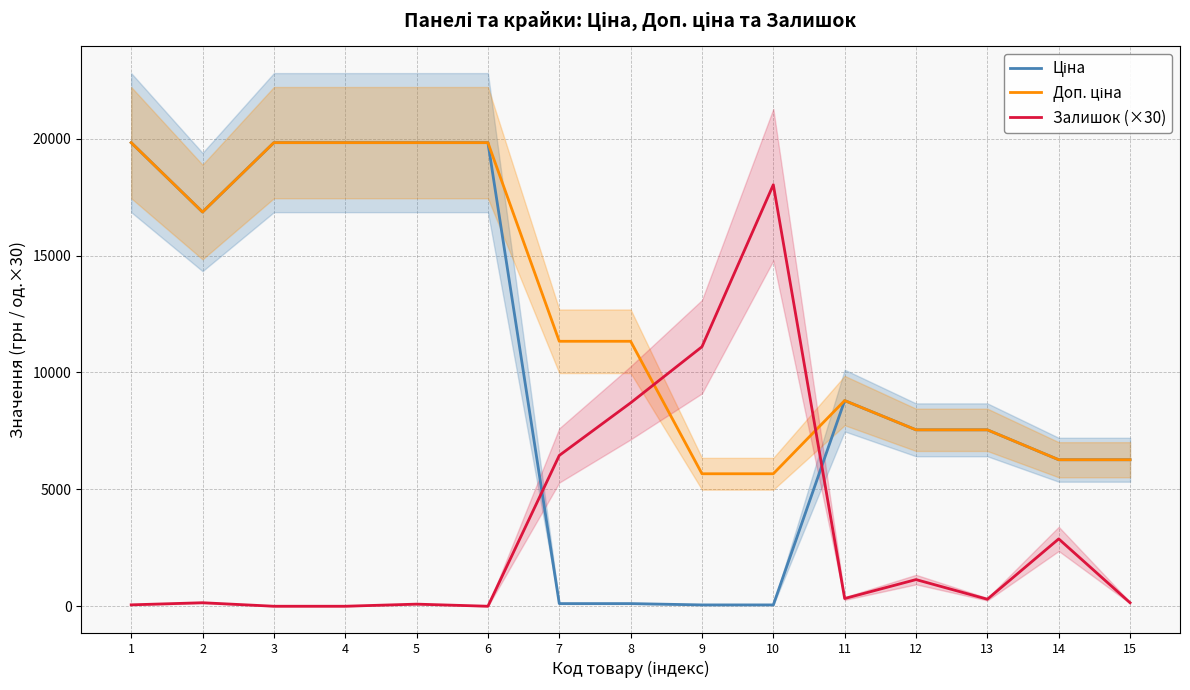

What is the spread (max minus min) of values at 6?

19831.1